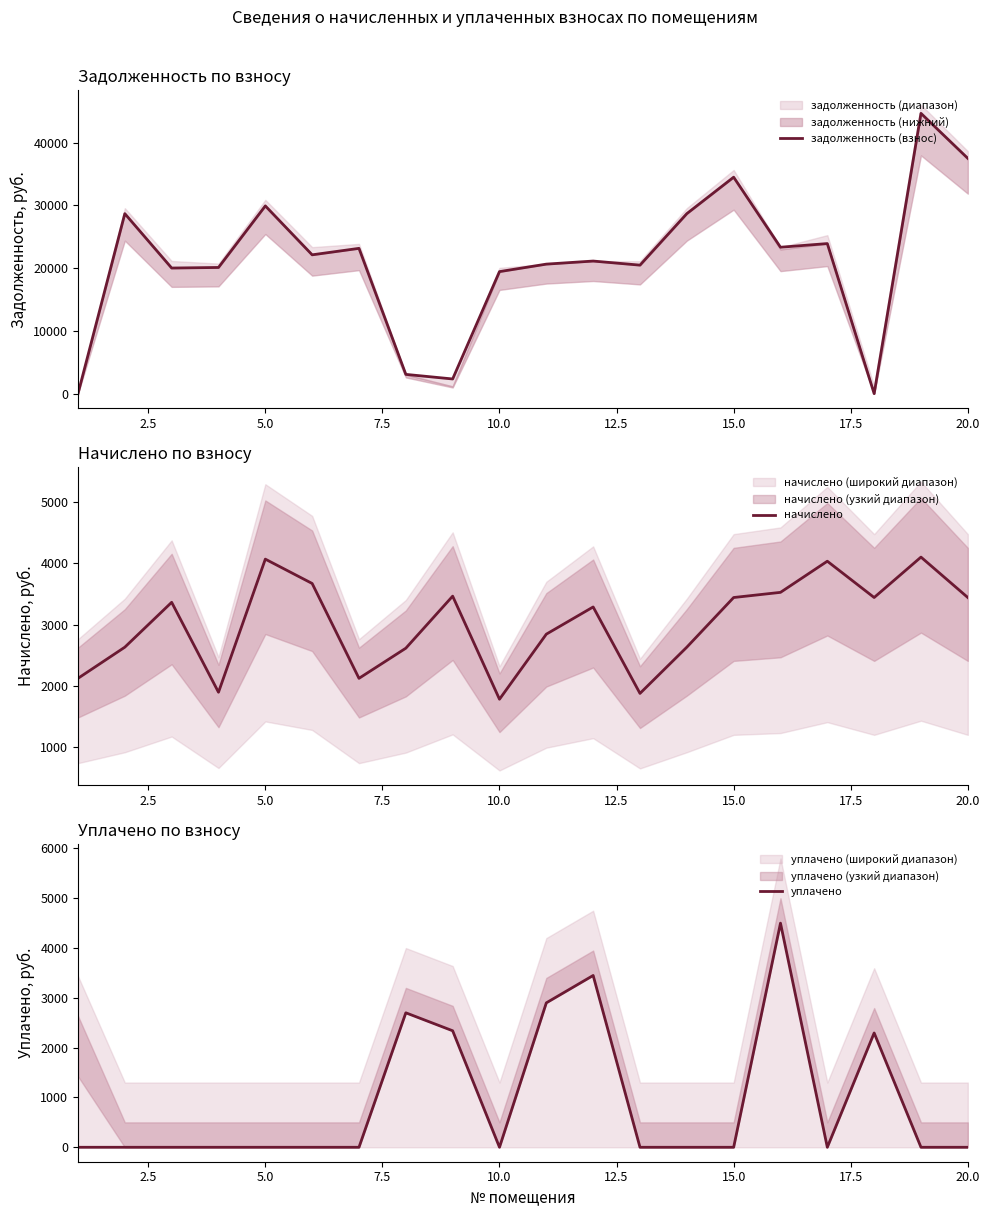

True or false: начислено and уплачено intersect in this chart.

True